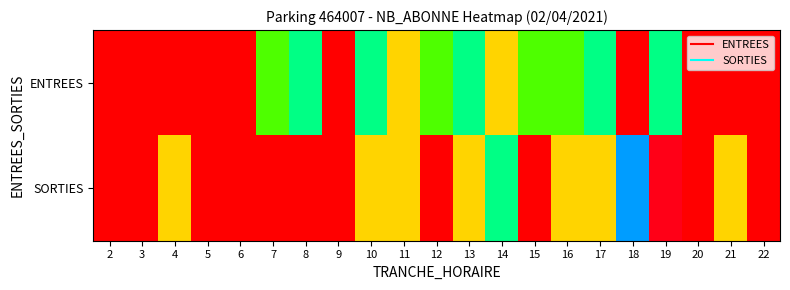

Which series has the largest range (max minus min)?

SORTIES